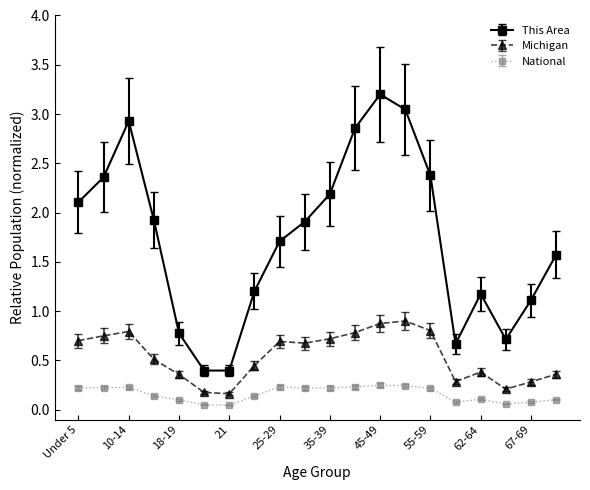

Which series has the widest spread of values?

This Area